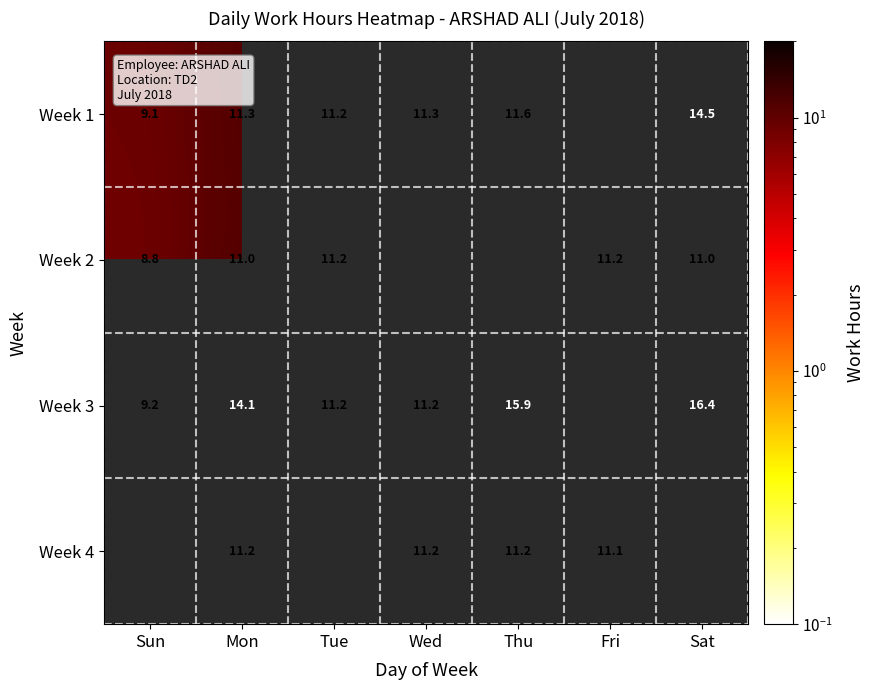

Between Thu and Fri, which is larger?

Fri